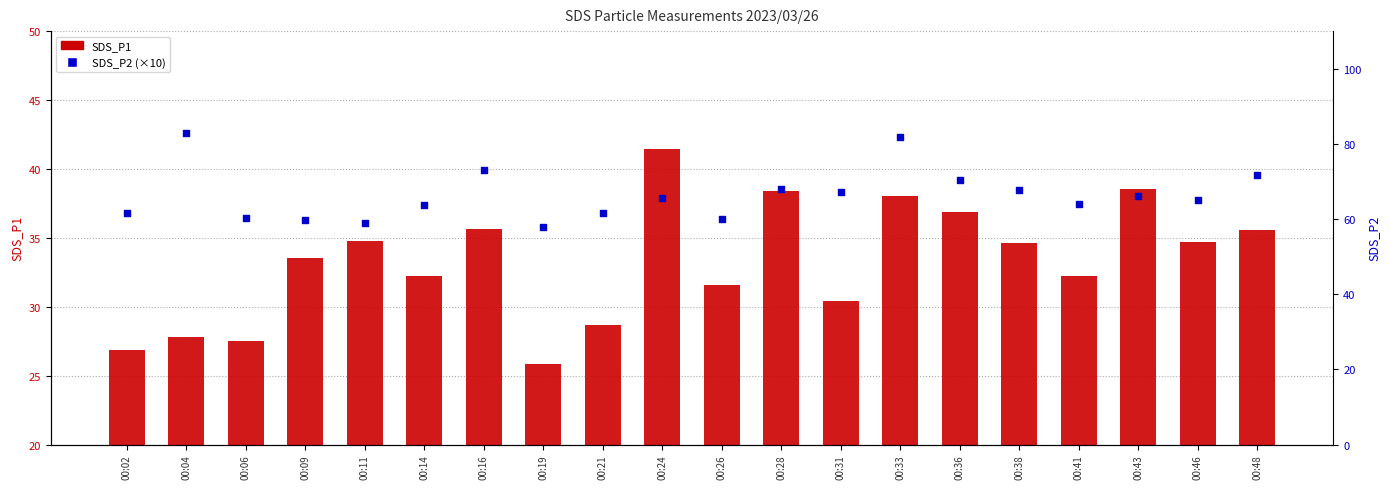

Is the value of SDS_P2 at 00:26 greater than the value of SDS_P1 at 00:14?

Yes